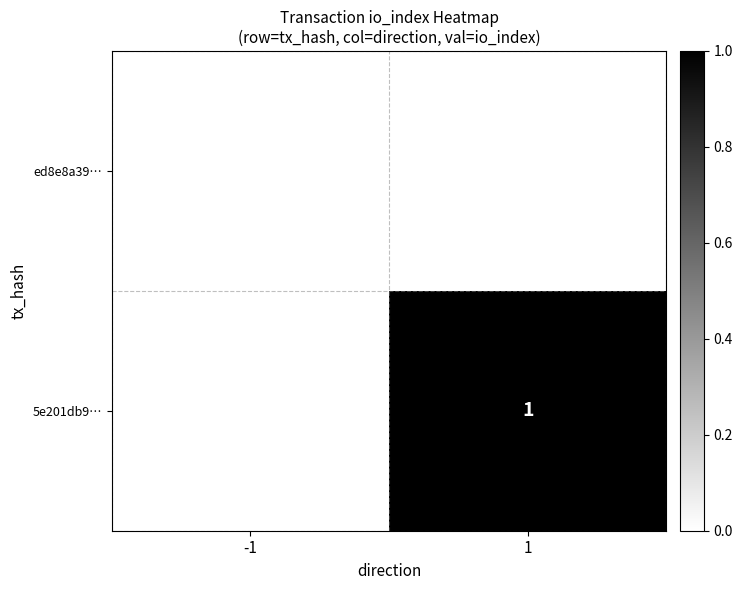

Is the value of ed8e8a39… at -1 greater than the value of 5e201db9… at 1?

No